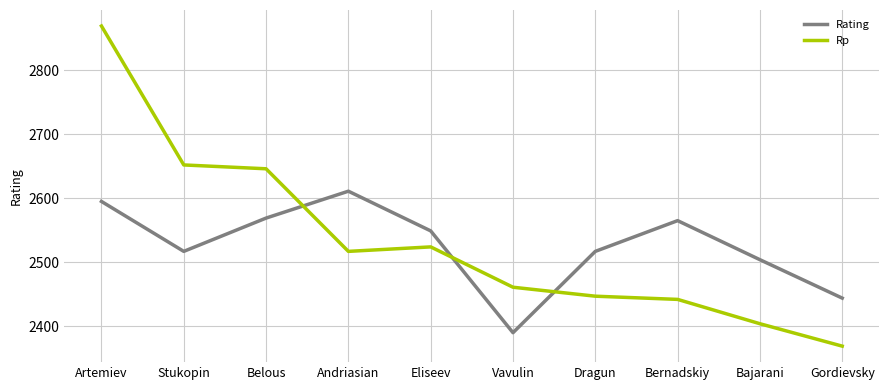

Where does the Rp series first go above 2517?

Artemiev